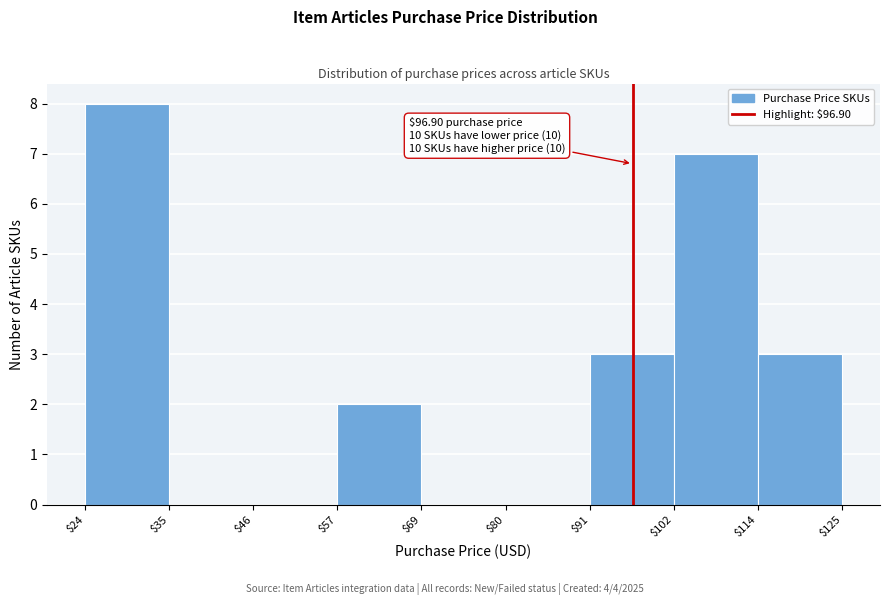

Over which range of the x-axis is the bar tallest?

$24 to $35